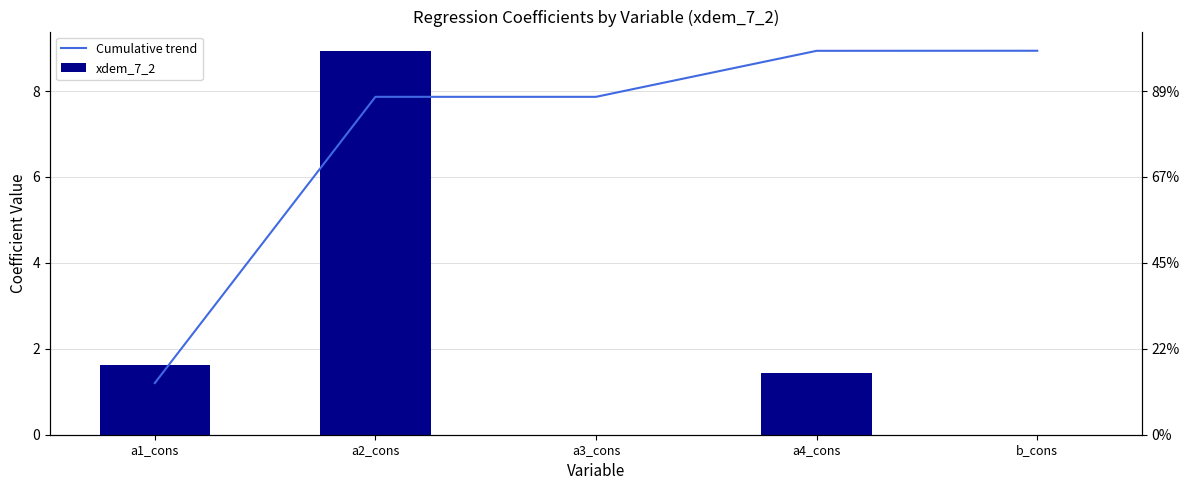

How many groups of bars are there?

5